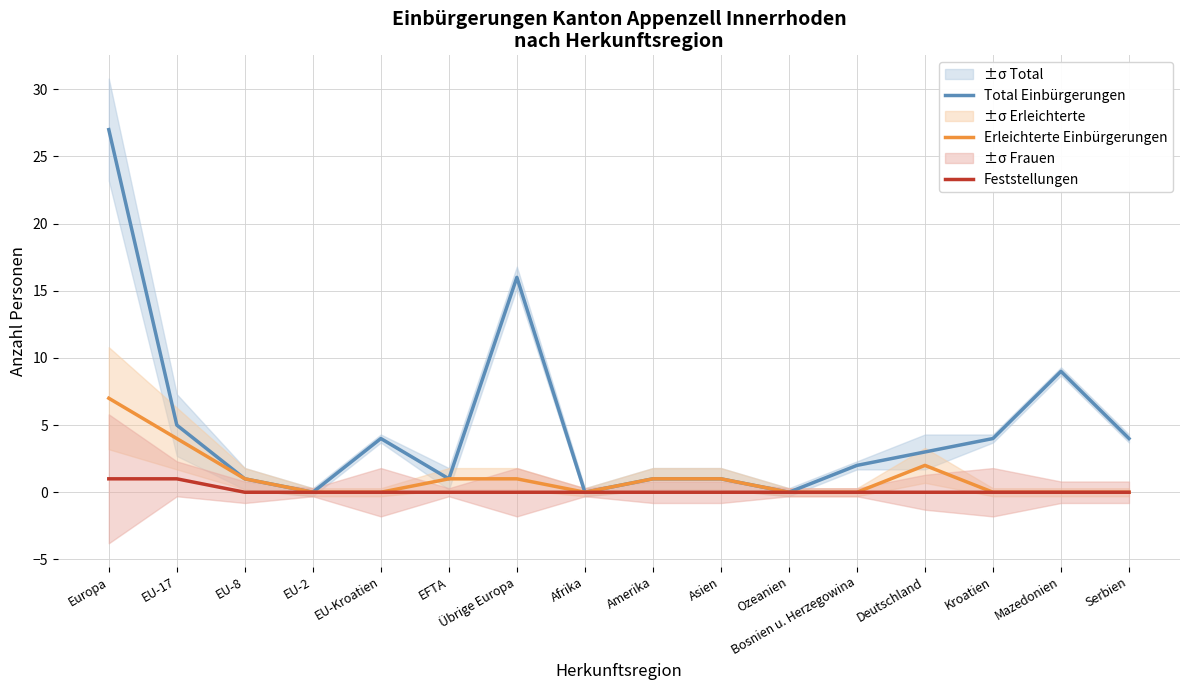

How many lines are shown in the chart?

3